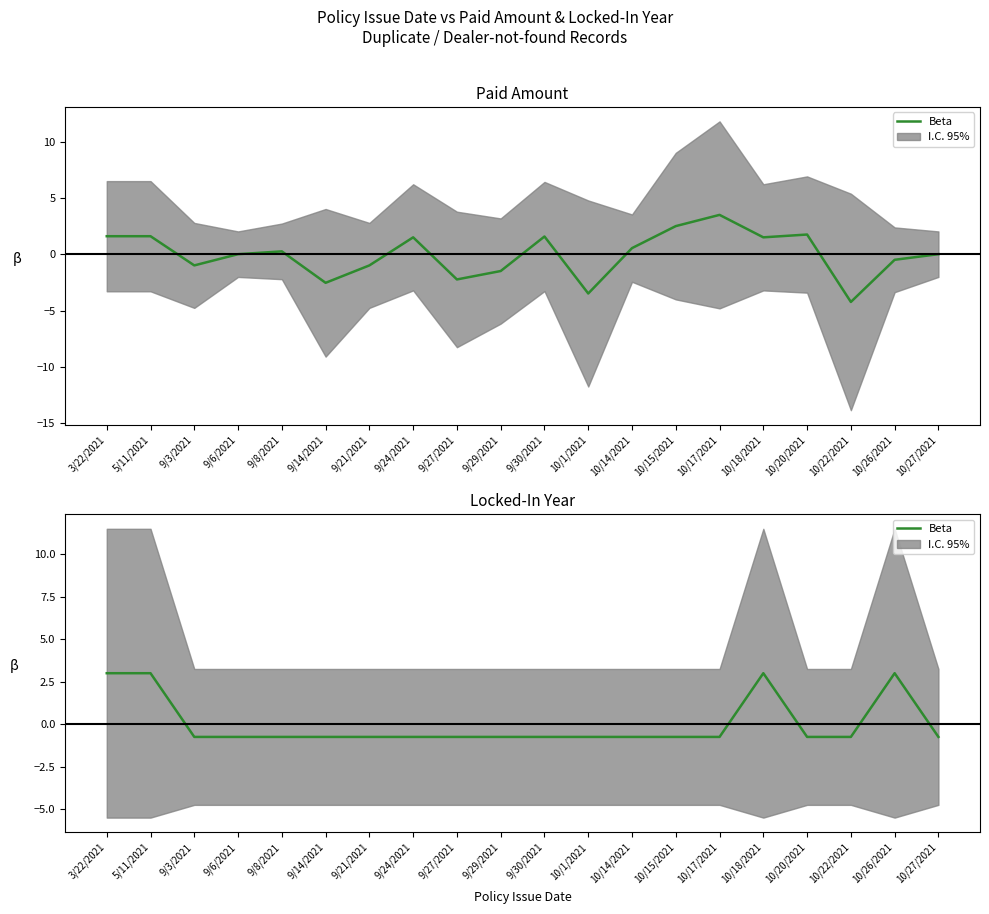

Where is the first local maximum?

10/18/2021